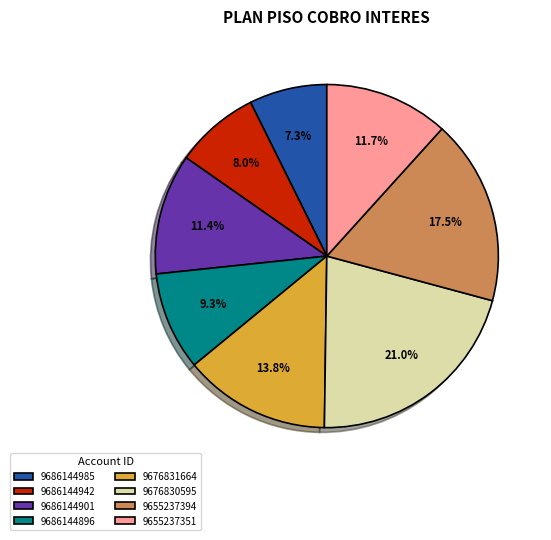

True or false: 9676830595 accounts for 21% of the total.

True